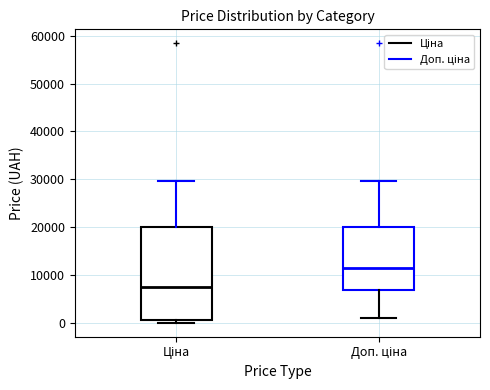

Comparing the boxes themselves (not the whiskers), which one is the tallest?

Ціна